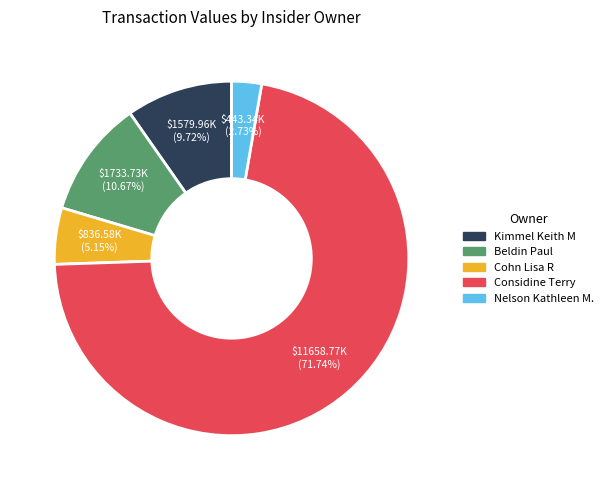

Is there any slice that represents more than half of the pie?

Yes